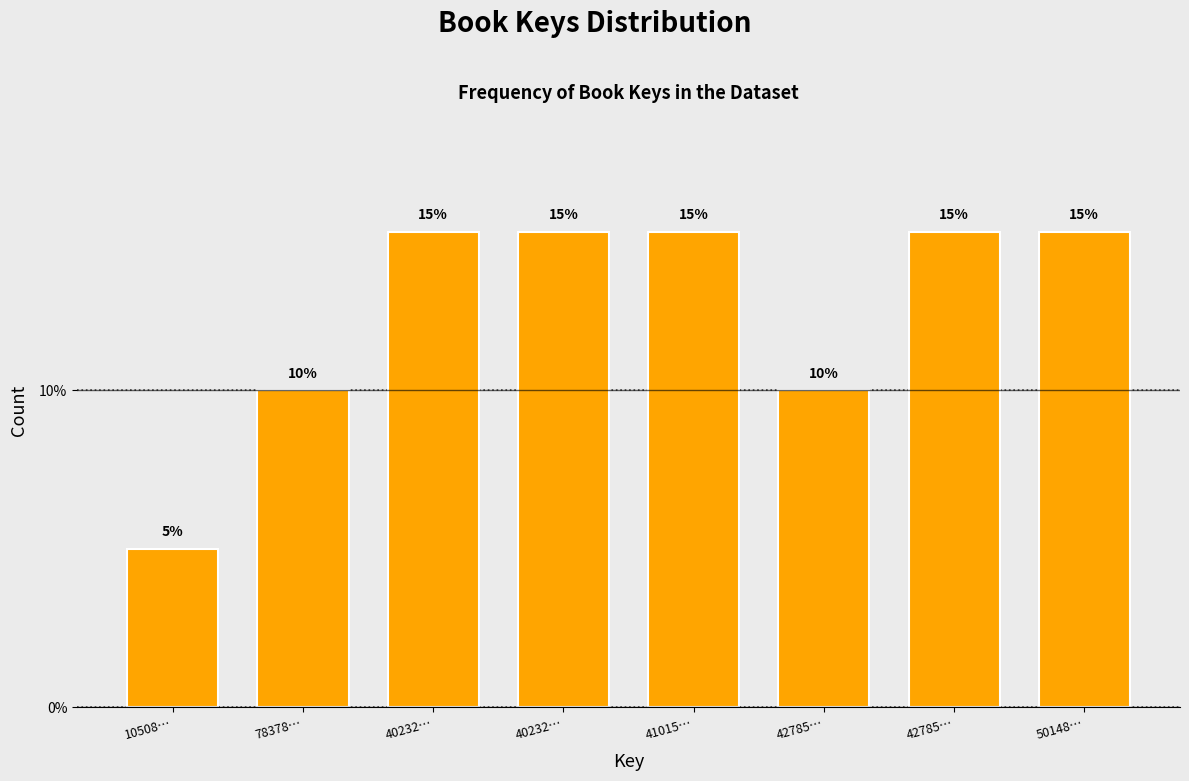

How many data points are less than 15?

3